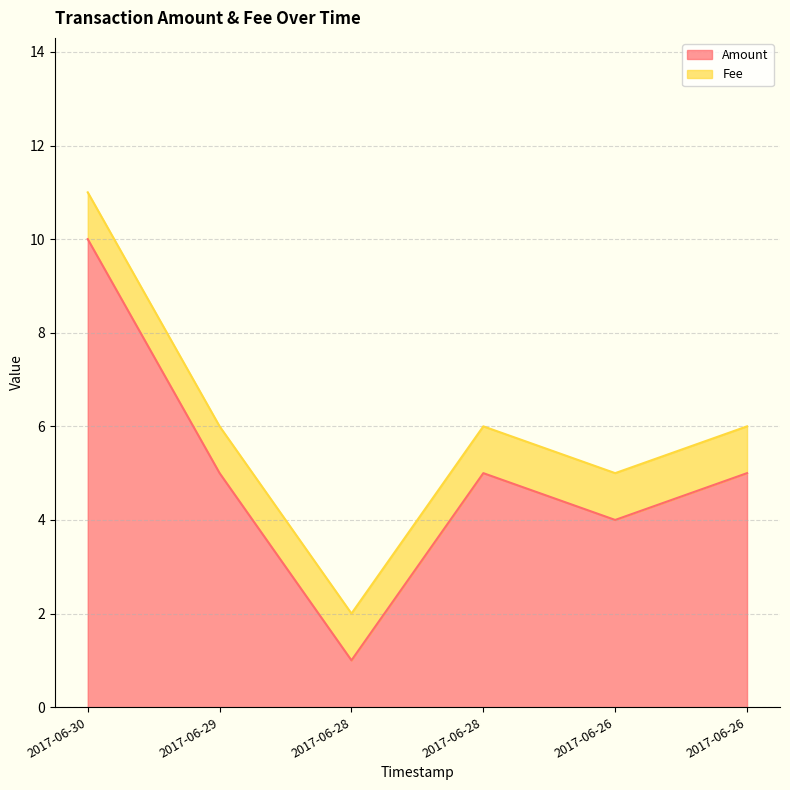

Where is the data nearest to the value 5?

2017-06-29